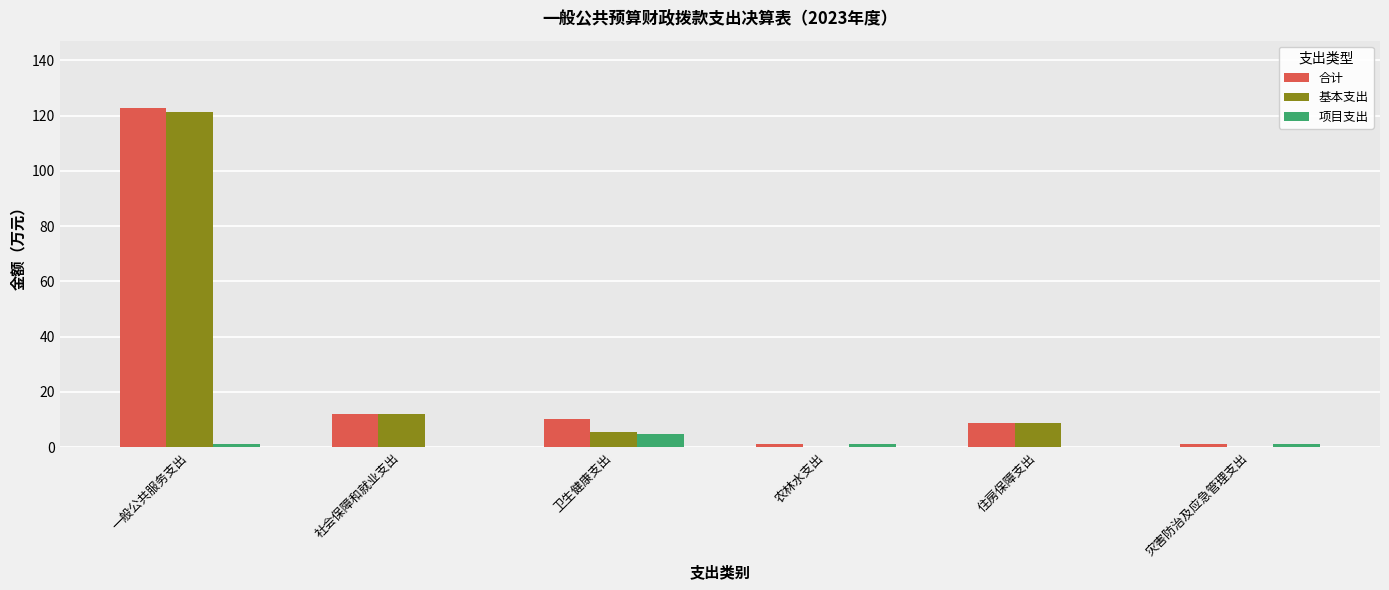

What is the maximum value shown in the chart?

122.6